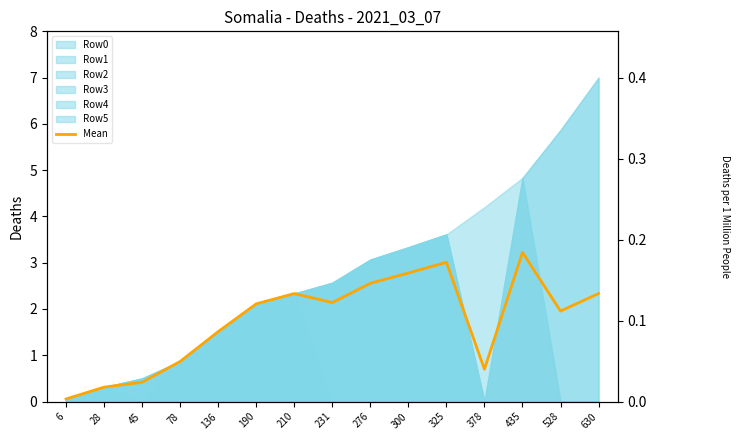

How many values exceed 2?

8